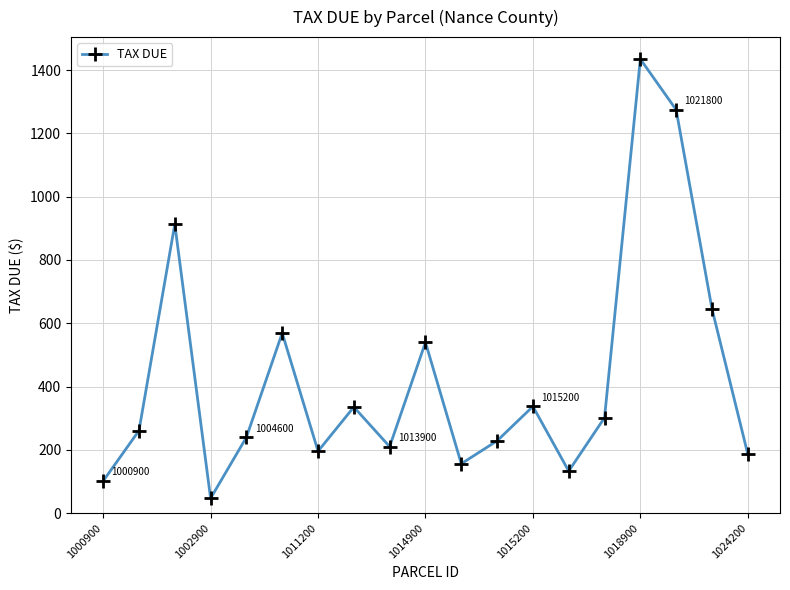

How many lines are shown in the chart?

1